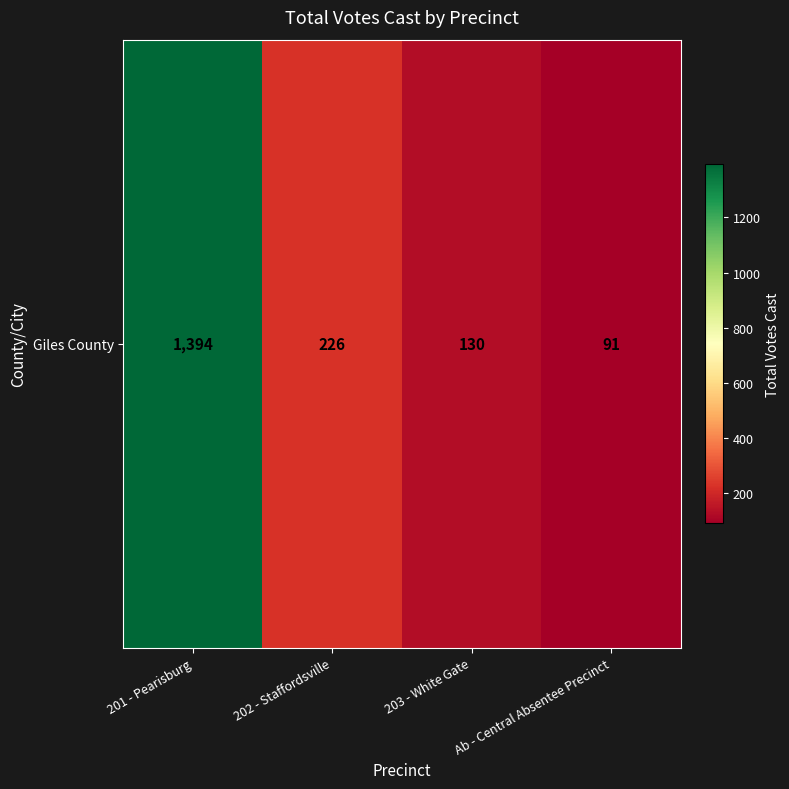

Which has a higher value, 201 - Pearisburg or Ab - Central Absentee Precinct?

201 - Pearisburg